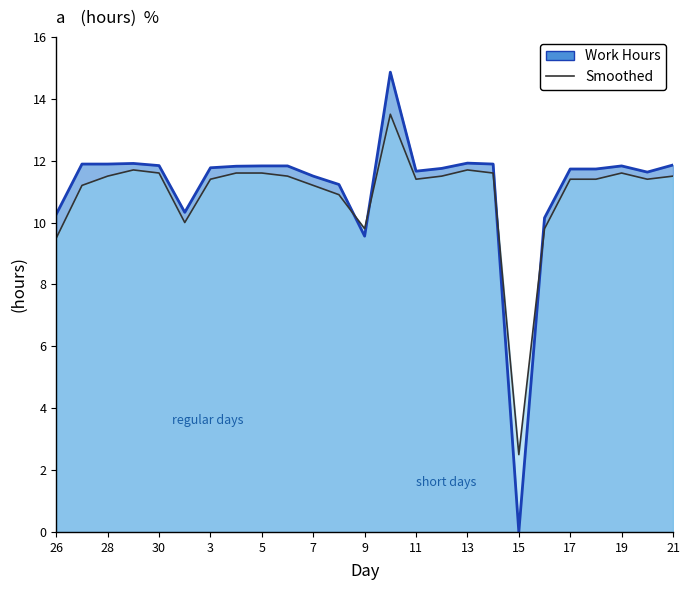

What is the label of the 4th point from the left?

29